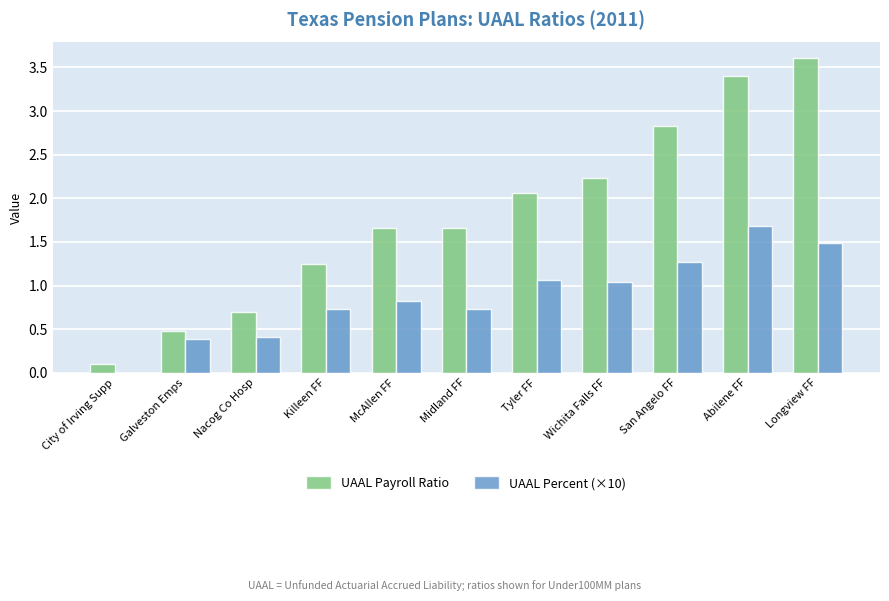

Is the value of UAAL Payroll Ratio at City of Irving Supp greater than the value of UAAL Percent (×10) at Longview FF?

No